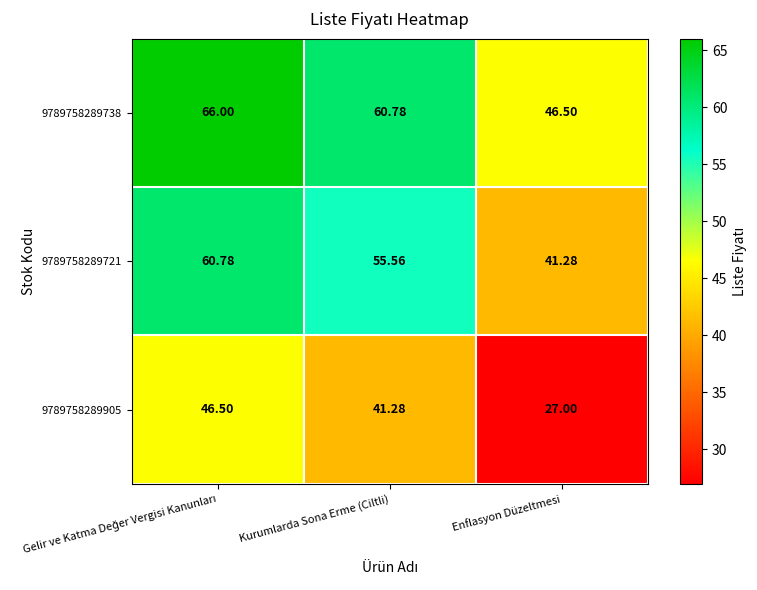

Count the number of categories in the chart.

3